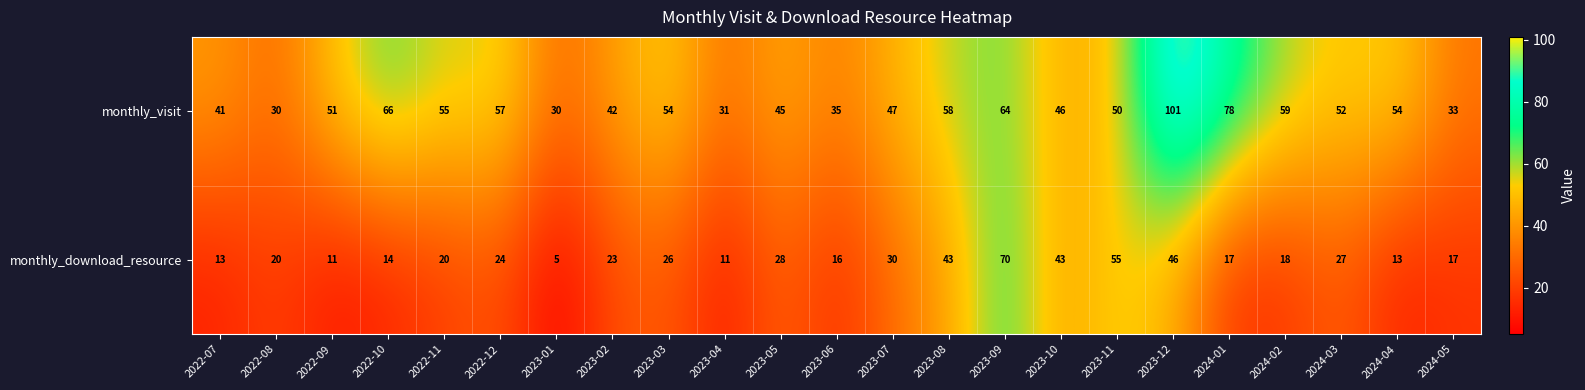

Rank the series by their average value, from highest to lowest.

monthly_visit, monthly_download_resource